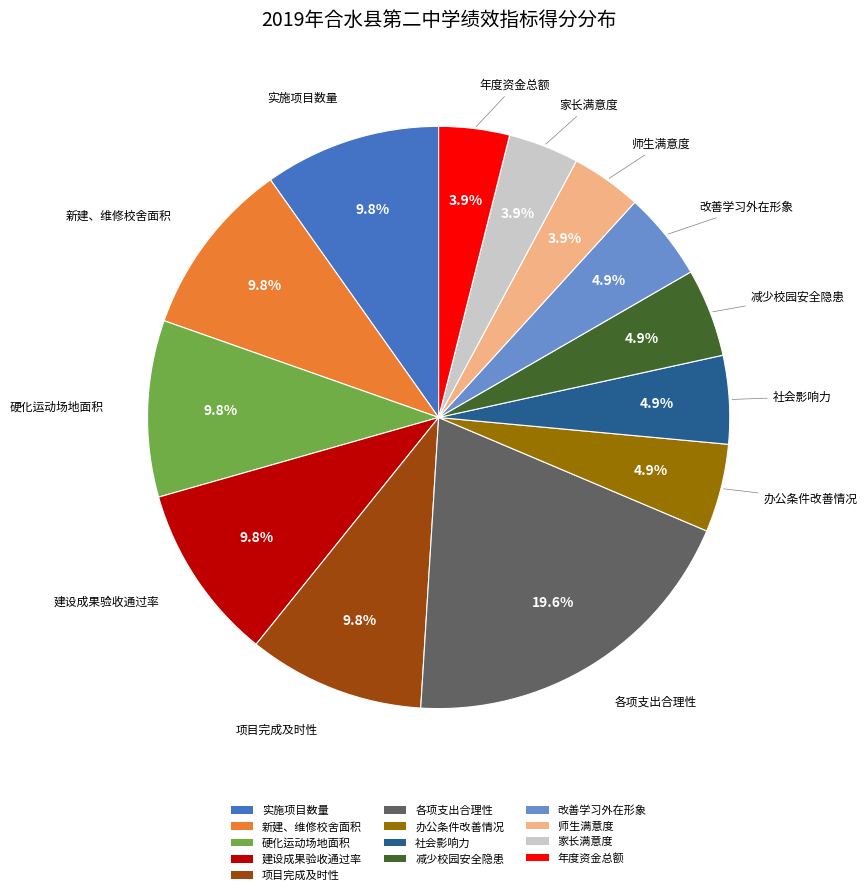

What is the largest slice in the pie chart?

各项支出合理性